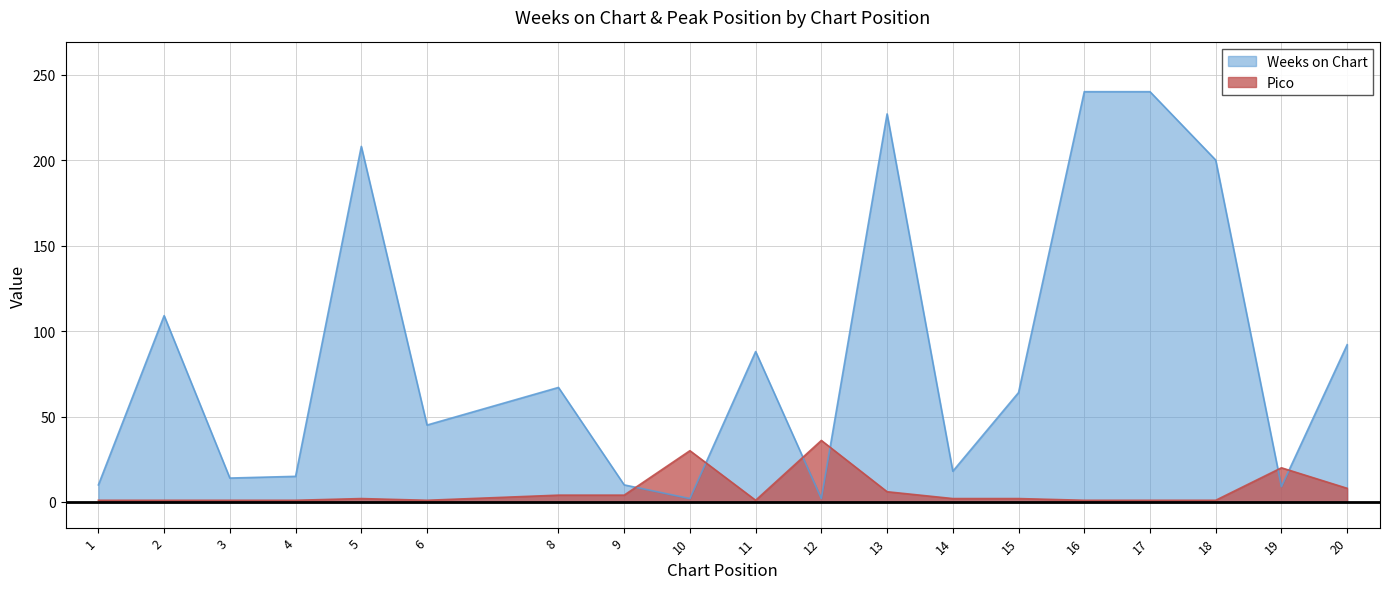

Which series has the widest spread of values?

Weeks on Chart